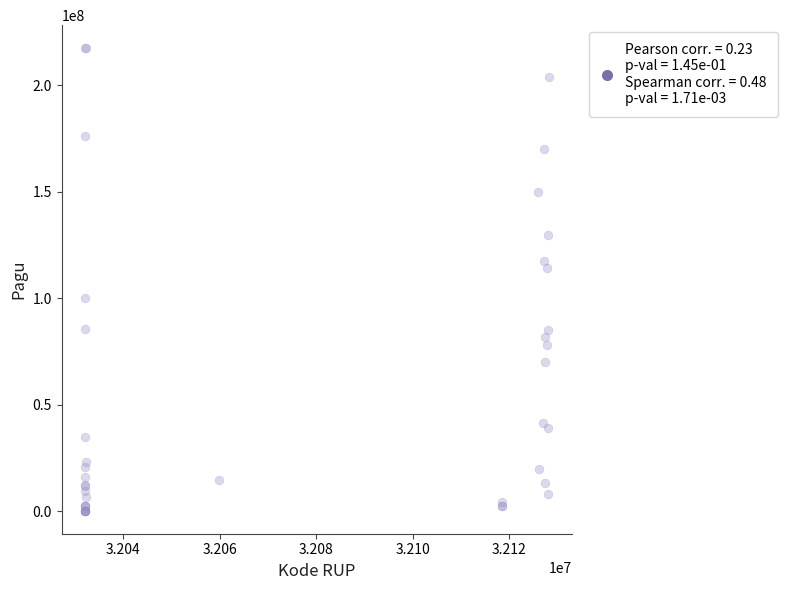

What Y value in the scatter plot is closest to 108830000?

114296000